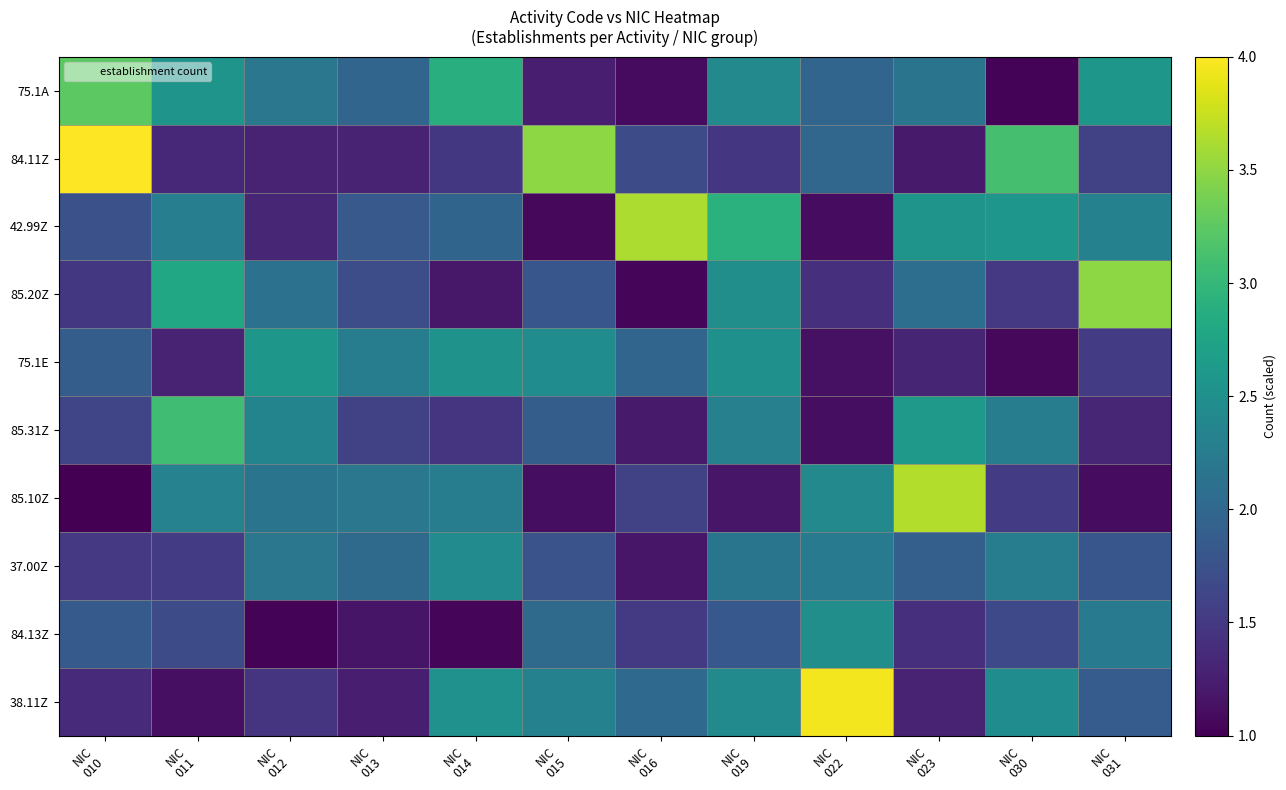

Which series has the largest total across all categories?

75.1A